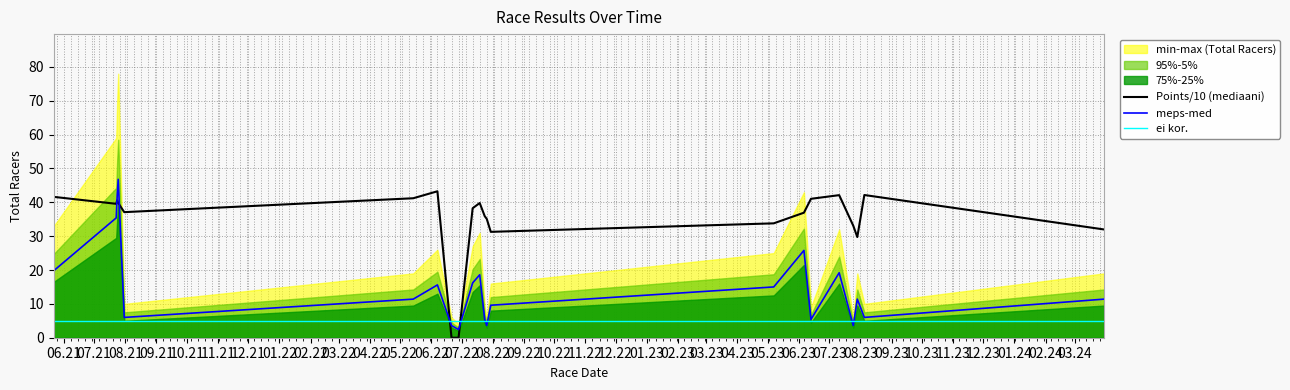

True or false: ei kor. and meps-med intersect in this chart.

True